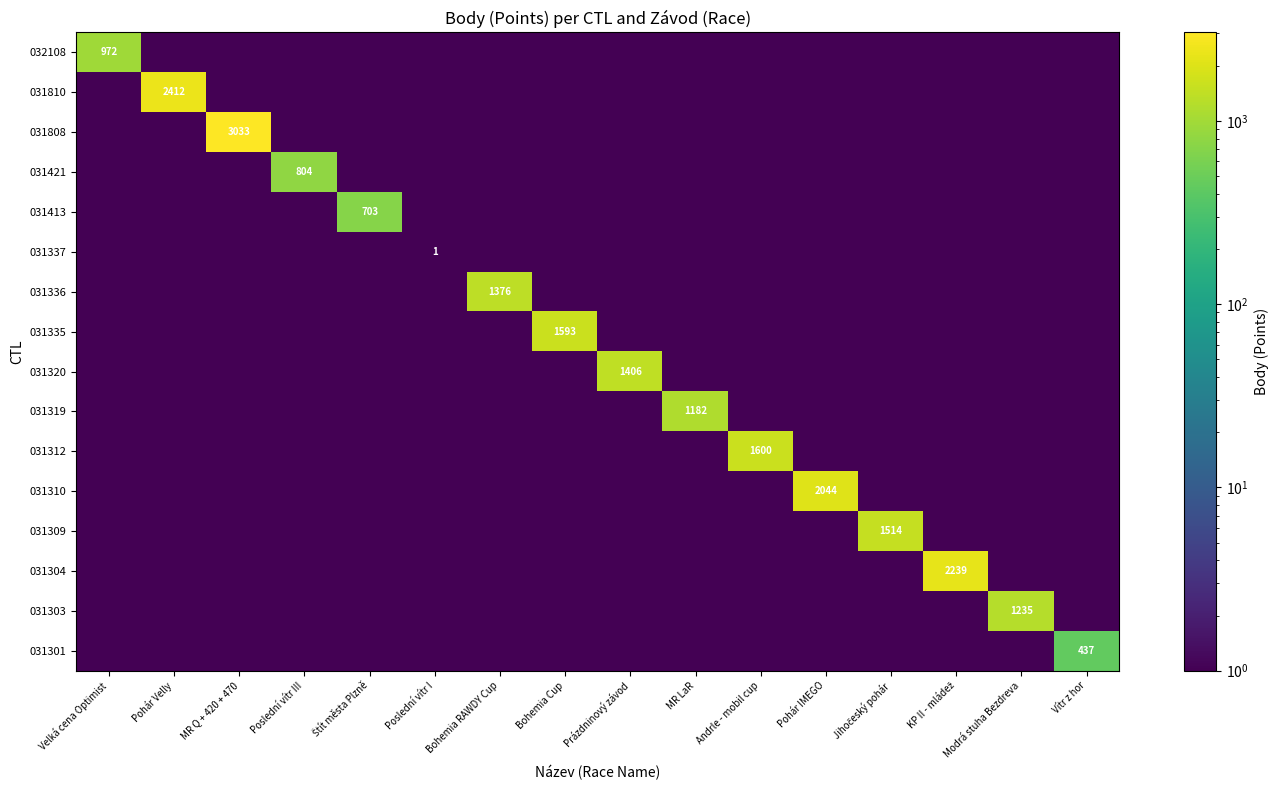

The 031304 series shows 1 at Andrle - mobil cup. True or false?

True